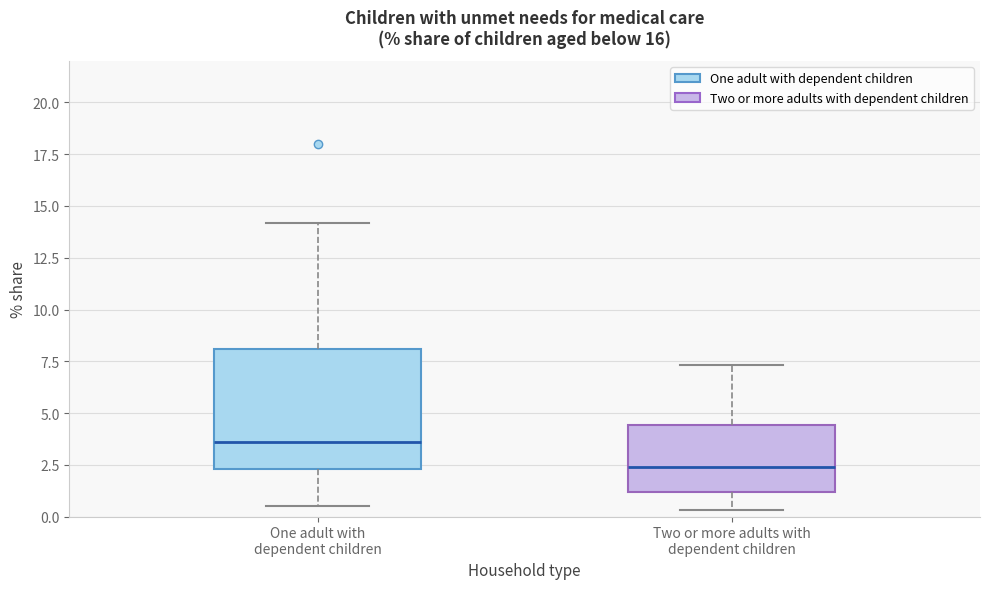

Where is the upper edge of the box for One adult with dependent children on the y-axis? The values are not printed on the chart, so give them approximately, as read against the axis.

8.0